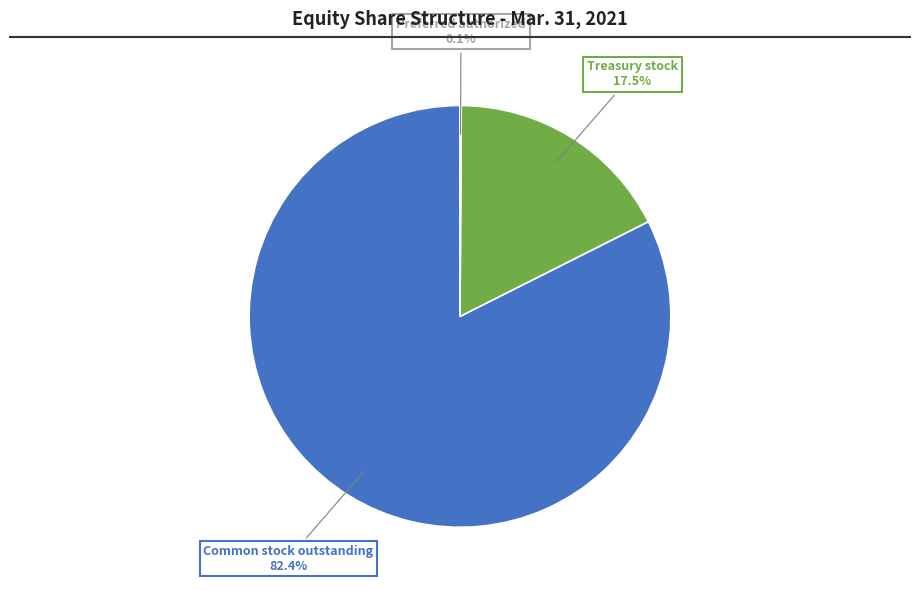

Is there a majority slice in this chart?

Yes